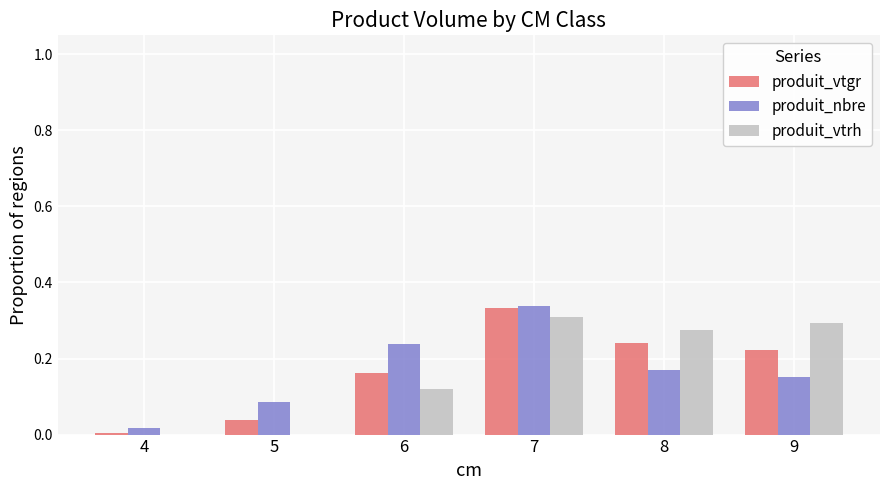

How many data points does each series have?

6